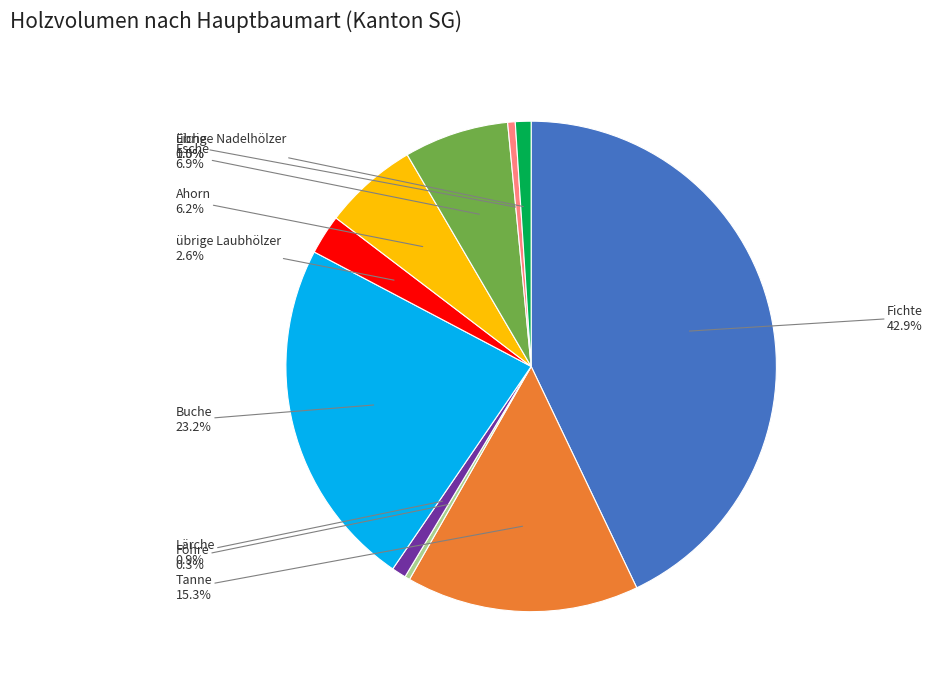

Between Buche and Esche, which is larger?

Buche